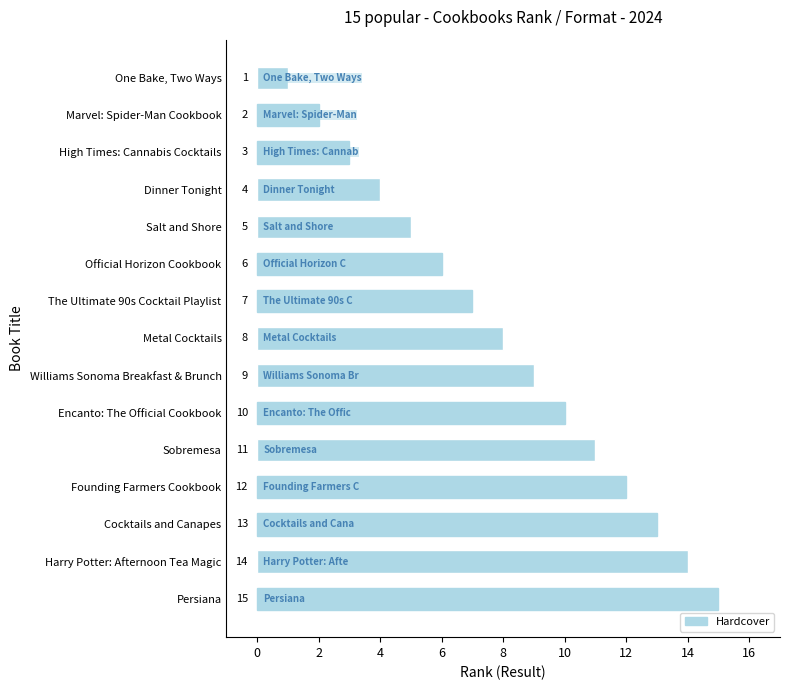

Which has a higher value, Sobremesa or Harry Potter: Afternoon Tea Magic?

Harry Potter: Afternoon Tea Magic